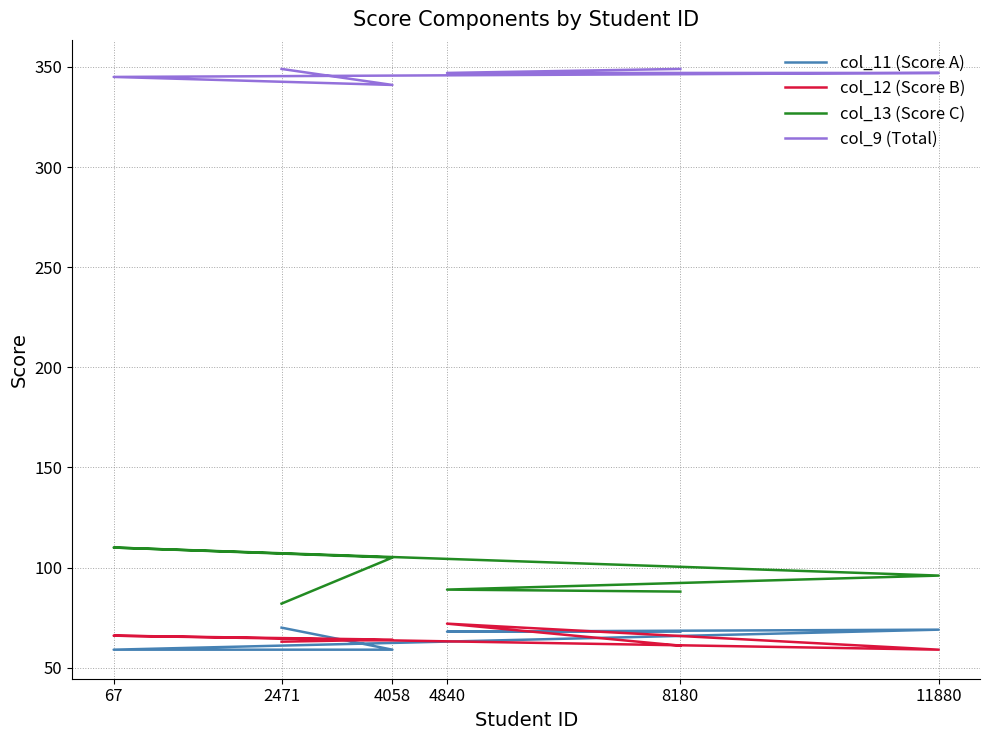

What is the total value across all series at 11880?

571